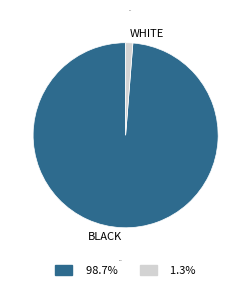

What is the largest slice in the pie chart?

BLACK